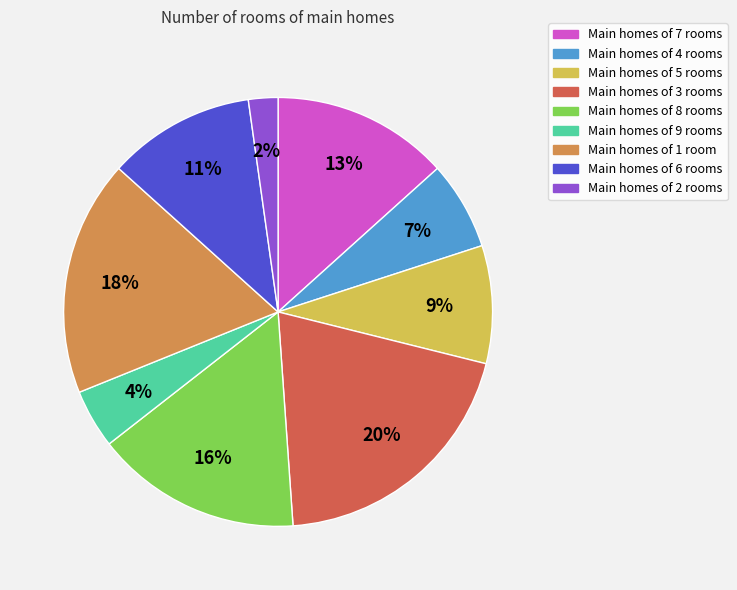

Count the number of slices in the pie.

9